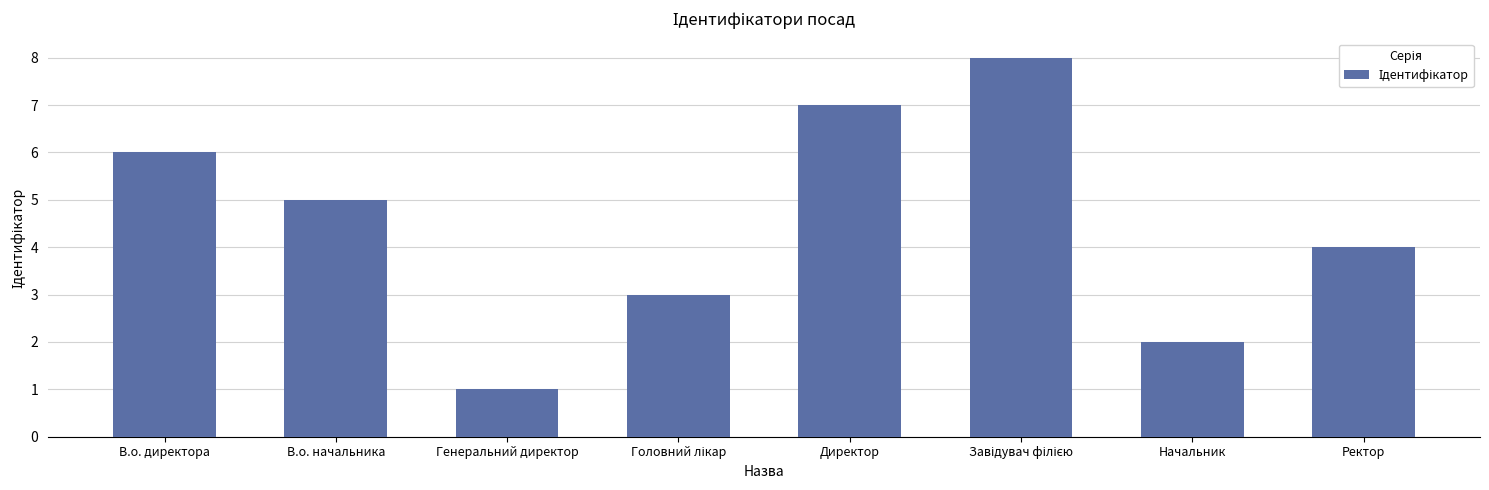

Reading left to right, transcribe all the data shown in this chart.

6	5	1	3	7	8	2	4